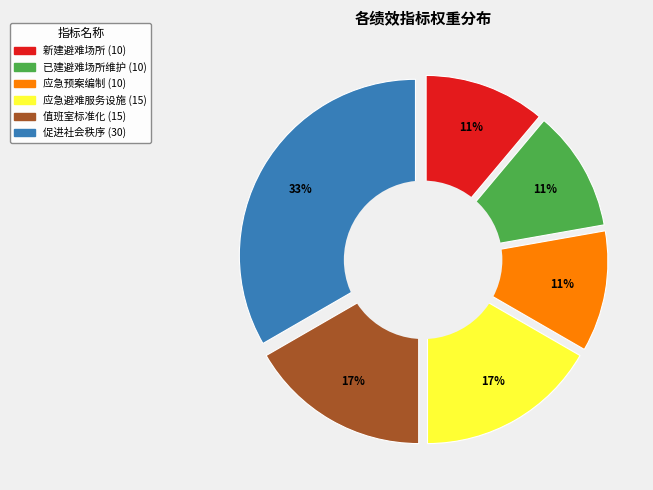

Does 已建避难场所维护数量 account for over 50% of the chart?

No